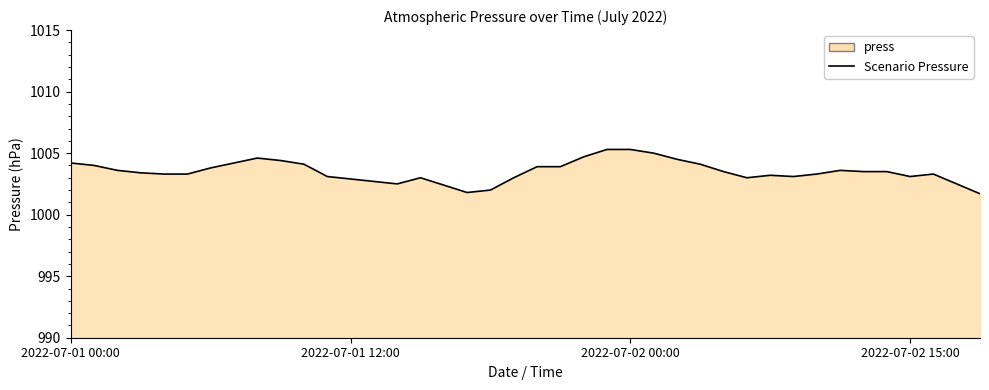

True or false: the data shows 1005.3 at 2022-07-02 00:00.

True